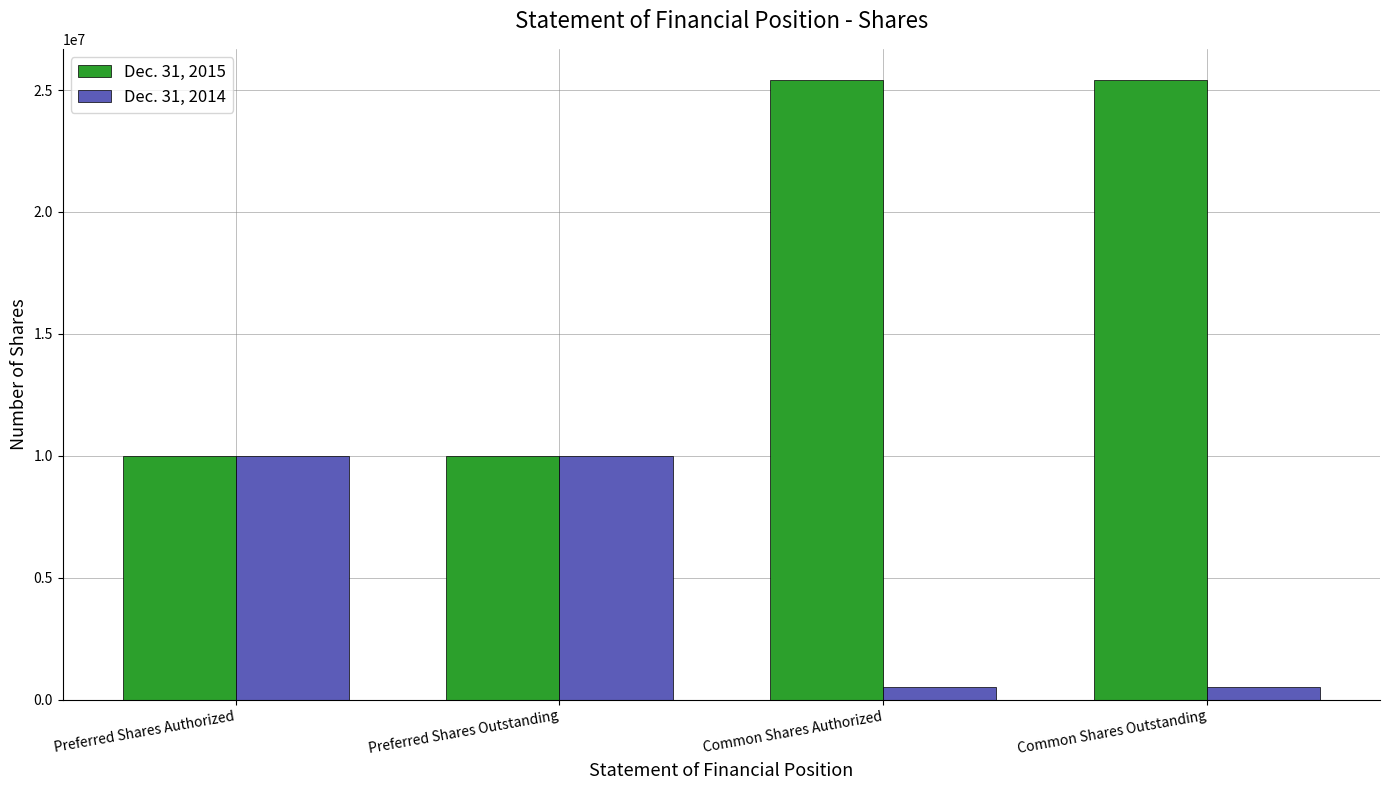

Does the chart contain stacked bars?

No